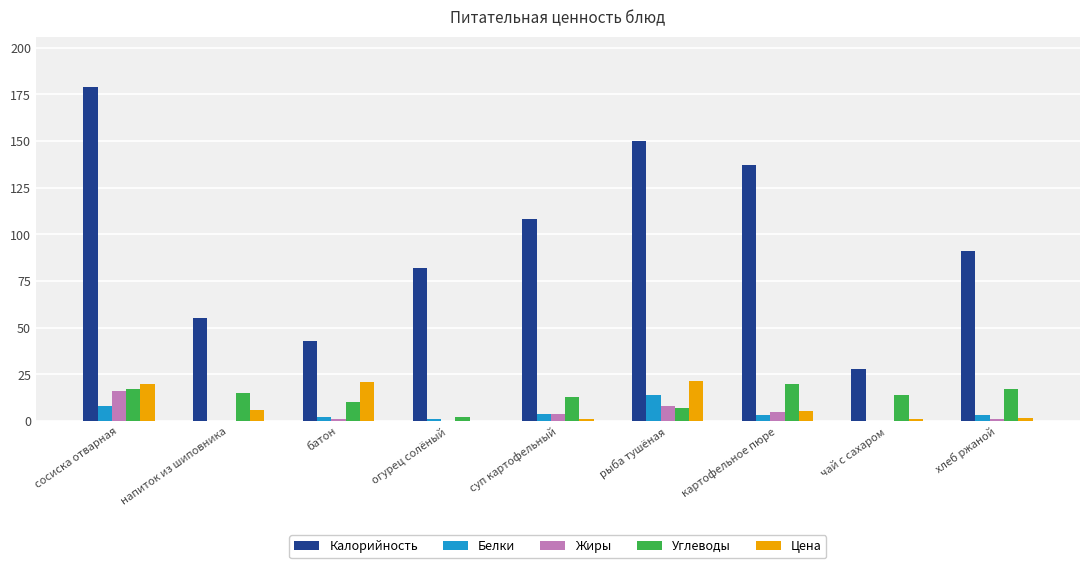

True or false: Жиры has a value of -6.8 at огурец солёный.

False